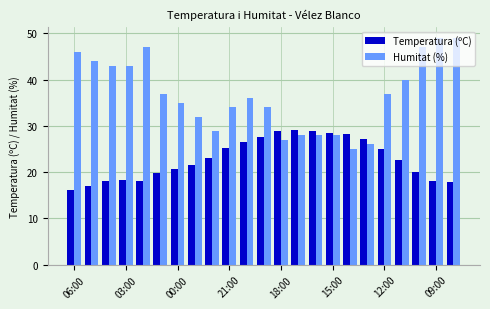

Rank the series by their average value, from highest to lowest.

Humitat (%), Temperatura (ºC)